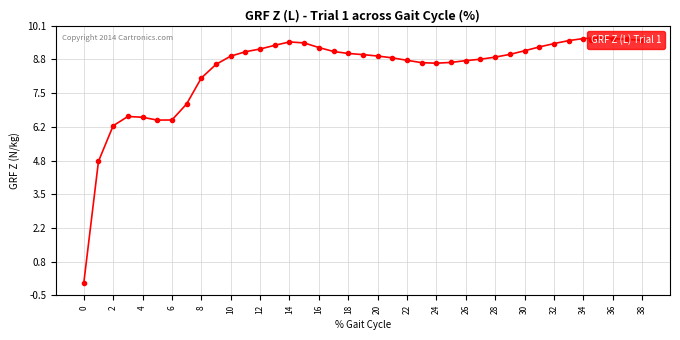

Count the number of data series in this chart.

1